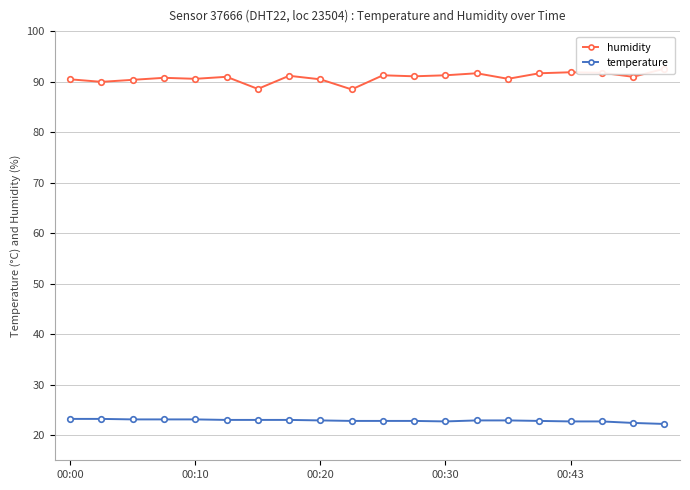

What is the maximum value for temperature?

23.2